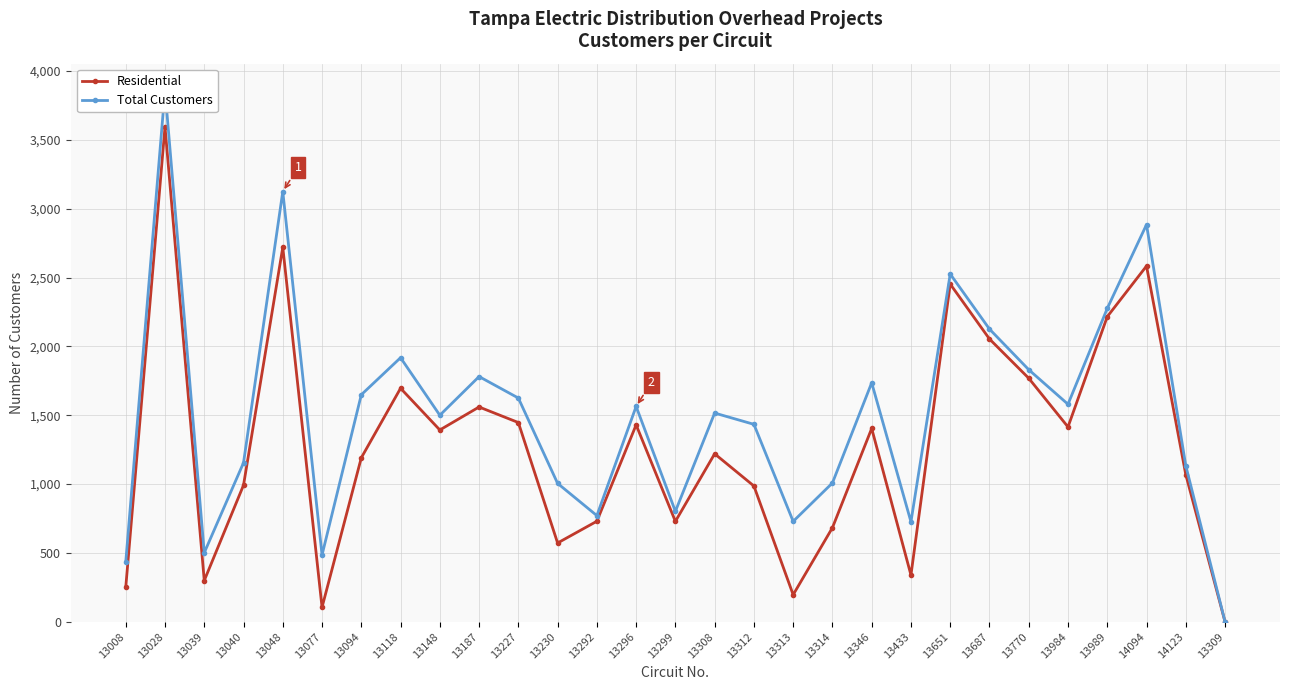

Between 13989 and 13312, which is larger?

13989